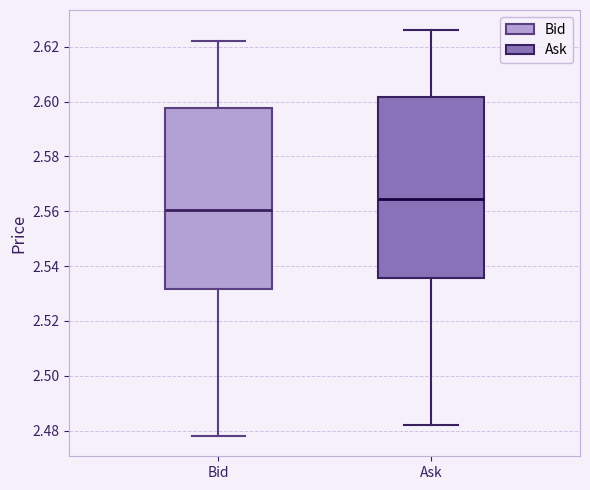

Reading left to right, read every box against the y-axis: the position of its median line, the range the box covers, and the ends of its whiskers. The values are not printed on the chart, so give them approximately, as read against the axis.

Bid: median 2.560, box 2.532 to 2.598, whiskers 2.478 to 2.622
Ask: median 2.564, box 2.536 to 2.602, whiskers 2.482 to 2.626